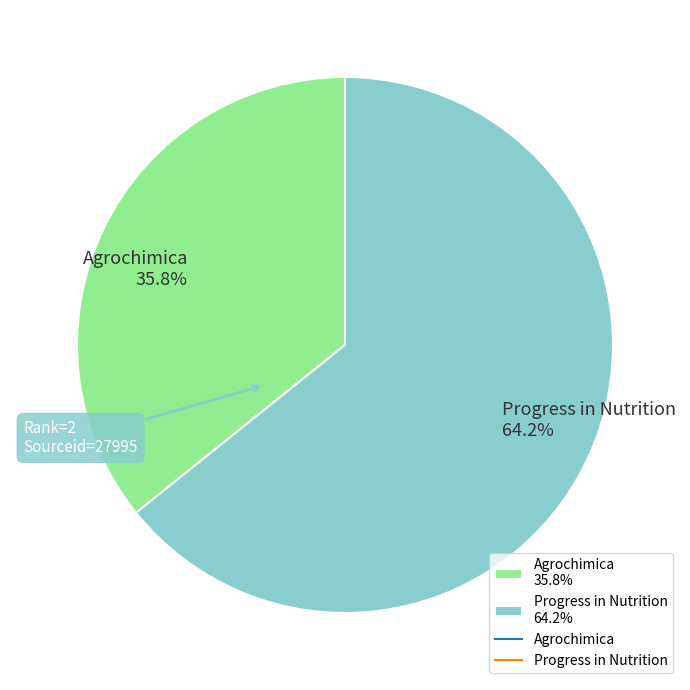

Which category accounts for the majority?

Progress in Nutrition